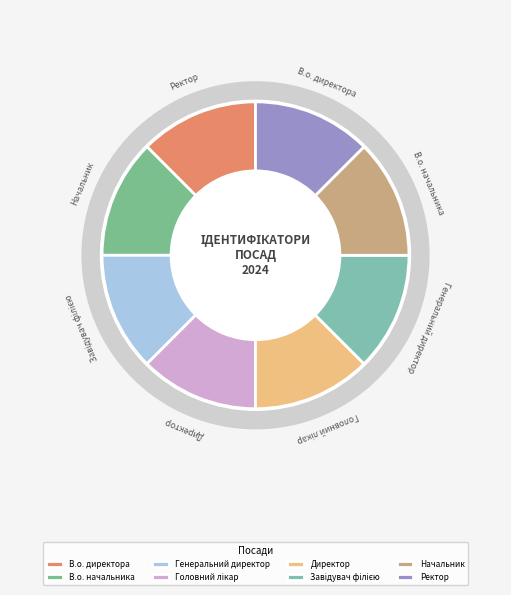

Rank the categories by value from lowest to highest.

Генеральний директор, Начальник, Головний лікар, Ректор, В.о. начальника, В.о. директора, Директор, Завідувач філією